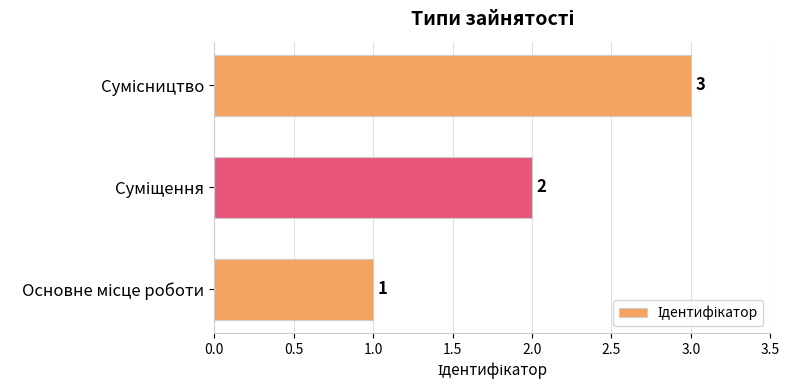

How many values are between 1 and 3?

3